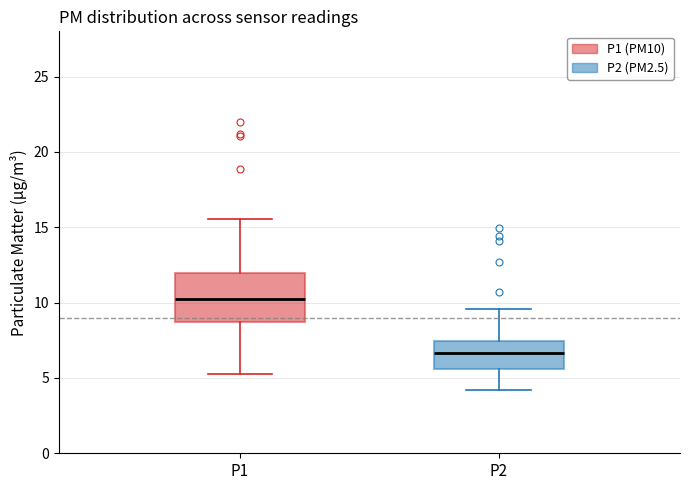

Which box's median line is the highest?

P1